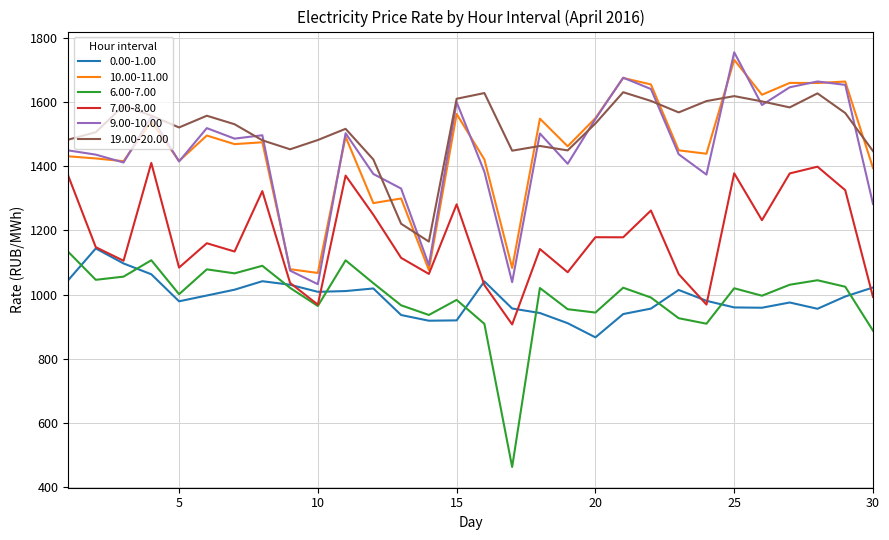

Which series has the largest total across all categories?

19.00-20.00